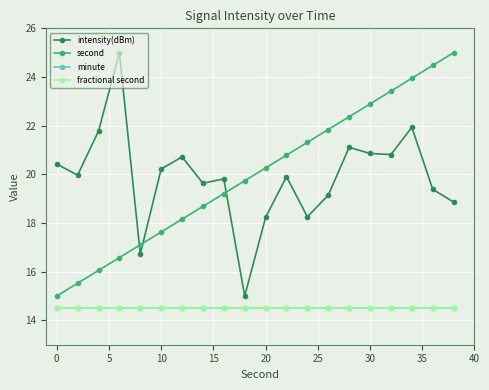

Reading left to right, extract all data points from this chart.

intensity(dBm): 20.4	20.0	21.8	25.0	16.7	20.2	20.7	19.6	19.8	15.0	18.2	19.9	18.3	19.1	21.1	20.9	20.8	21.9	19.4	18.9
second: 15.0	15.5	16.1	16.6	17.1	17.6	18.2	18.7	19.2	19.7	20.3	20.8	21.3	21.8	22.4	22.9	23.4	23.9	24.5	25.0
minute: 14.5	14.5	14.5	14.5	14.5	14.5	14.5	14.5	14.5	14.5	14.5	14.5	14.5	14.5	14.5	14.5	14.5	14.5	14.5	14.5
fractional second: 14.5	14.5	14.5	14.5	14.5	14.5	14.5	14.5	14.5	14.5	14.5	14.5	14.5	14.5	14.5	14.5	14.5	14.5	14.5	14.5